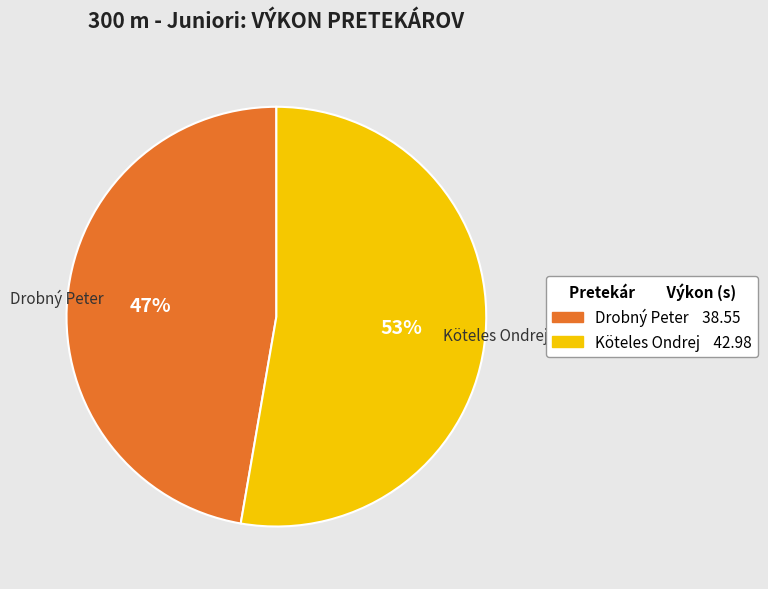

Is it true that Köteles Ondrej is 53% of the pie?

True